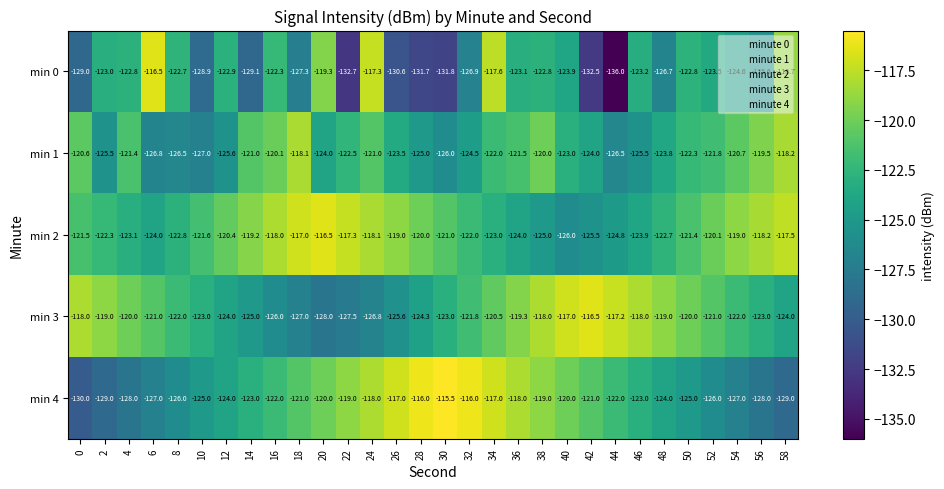

Rank the series at 48 from lowest to highest value.

min 0, min 4, min 1, min 2, min 3